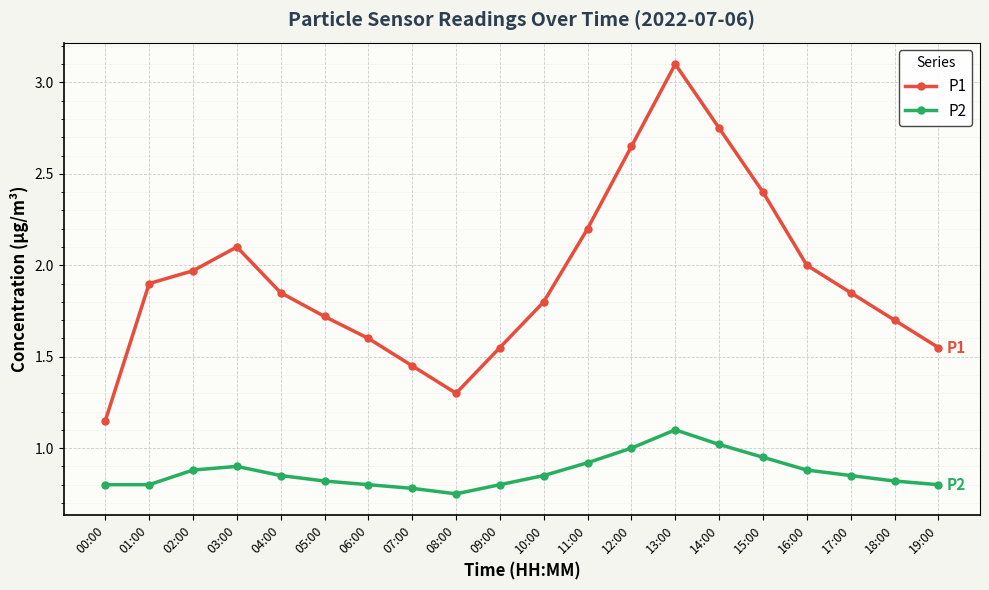

In P1, how many points are lower than both neighbors (excluding endpoints)?

1